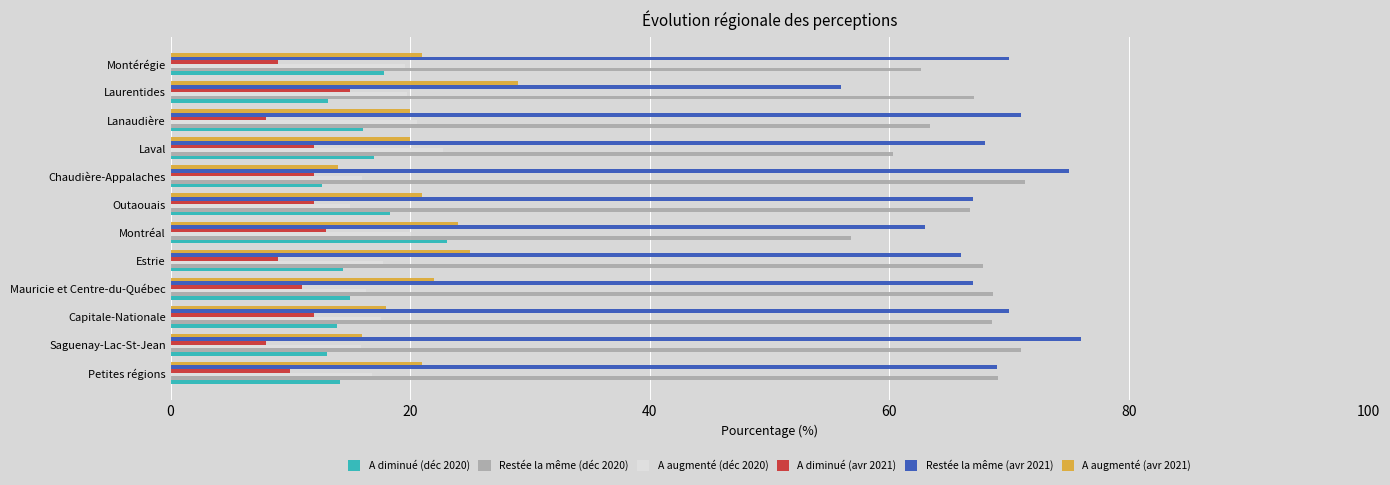

The value of A diminué (déc 2020) at Outaouais is 18.3. True or false?

True